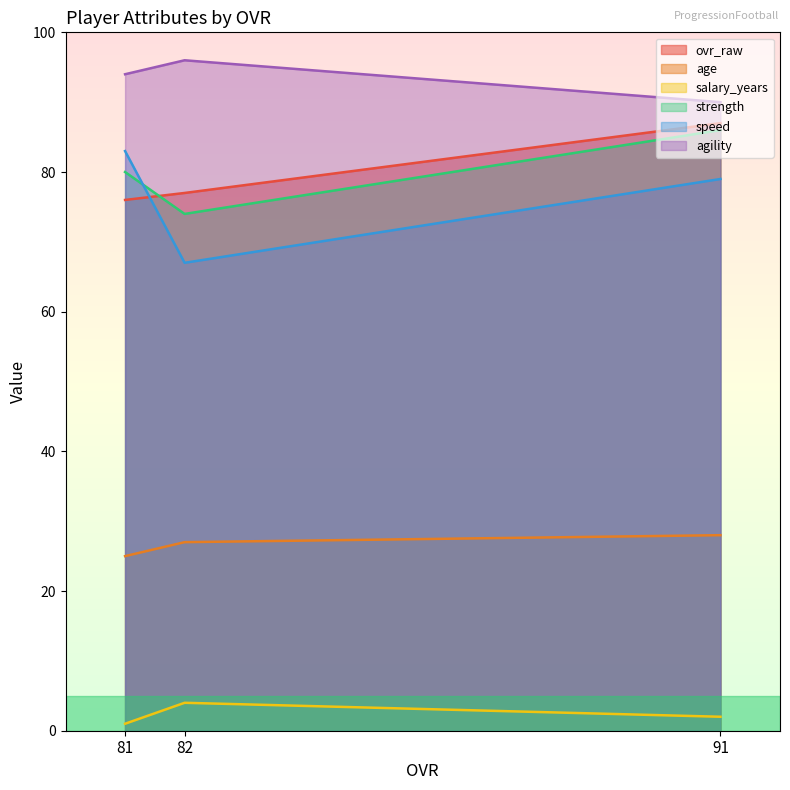

Is the value of ovr_raw at 91 greater than the value of age at 82?

Yes